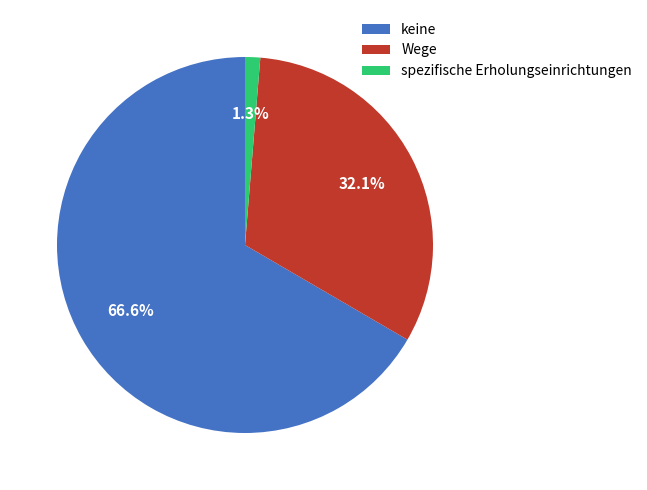

What portion of the pie excludes Wege?

67.9%